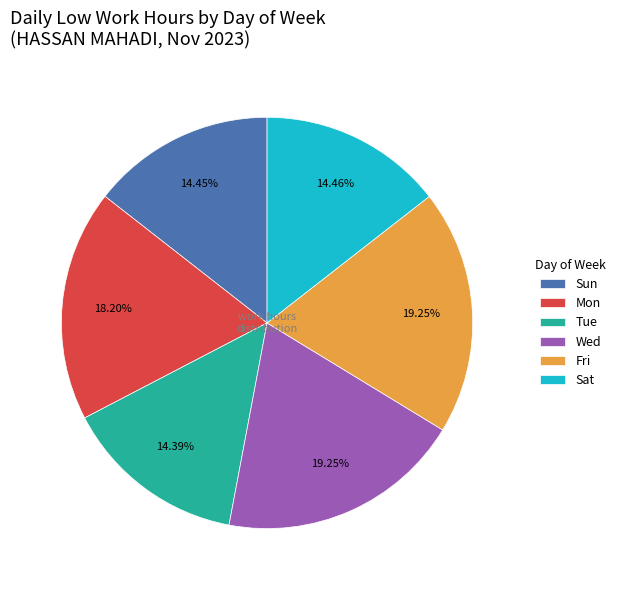

Does Wed represent more than half of the total?

No